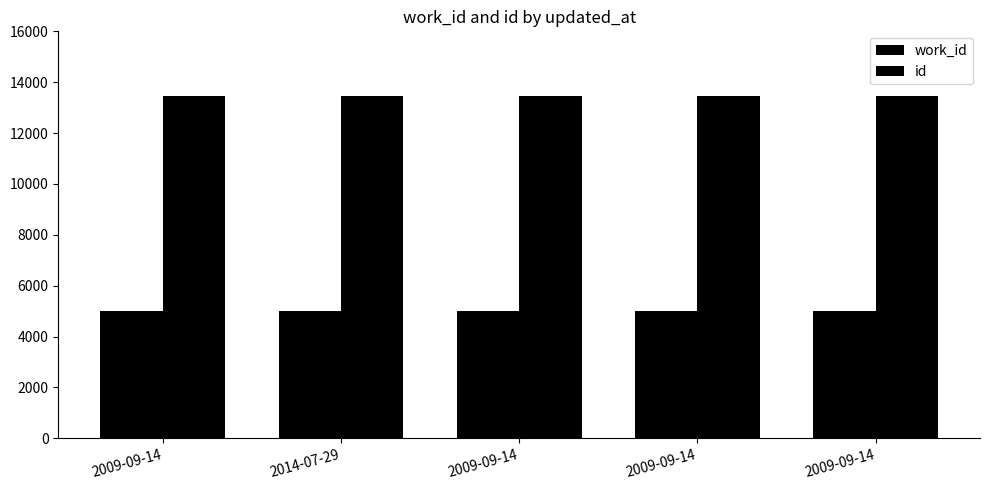

How many data points in work_id are less than 5017?

2